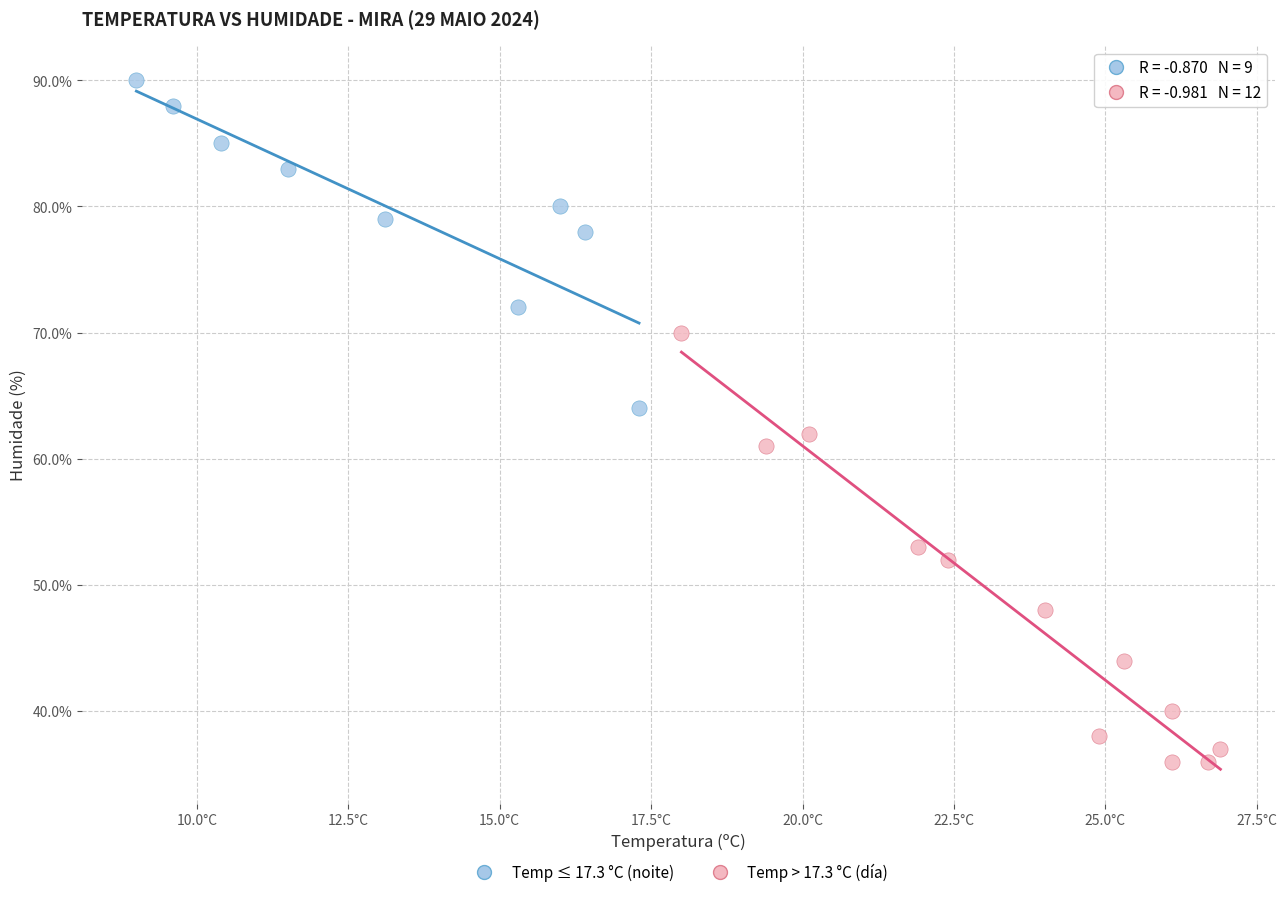

Which series has the largest Y range (max minus min)?

Temp > 17.3 °C (día)